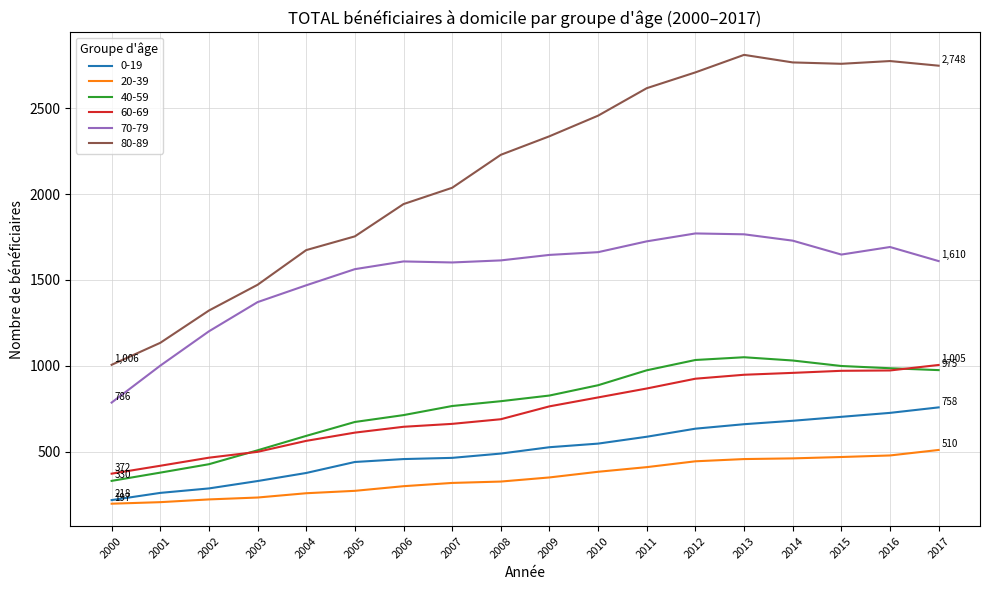

Is the value of 0-19 at 2011 greater than the value of 40-59 at 2016?

No